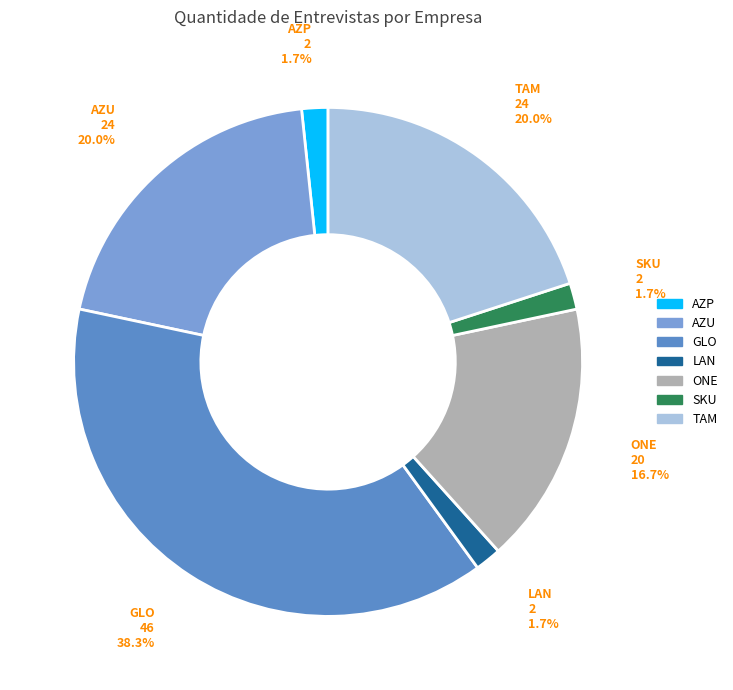

What is the ratio of the value at AZP to the value at LAN?

1.0